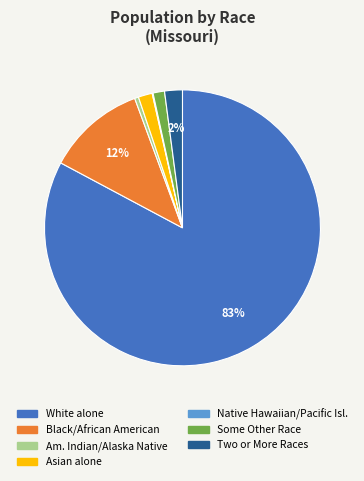

To the nearest percent, what is the difference between the largest and smallest slice percentages?

83%